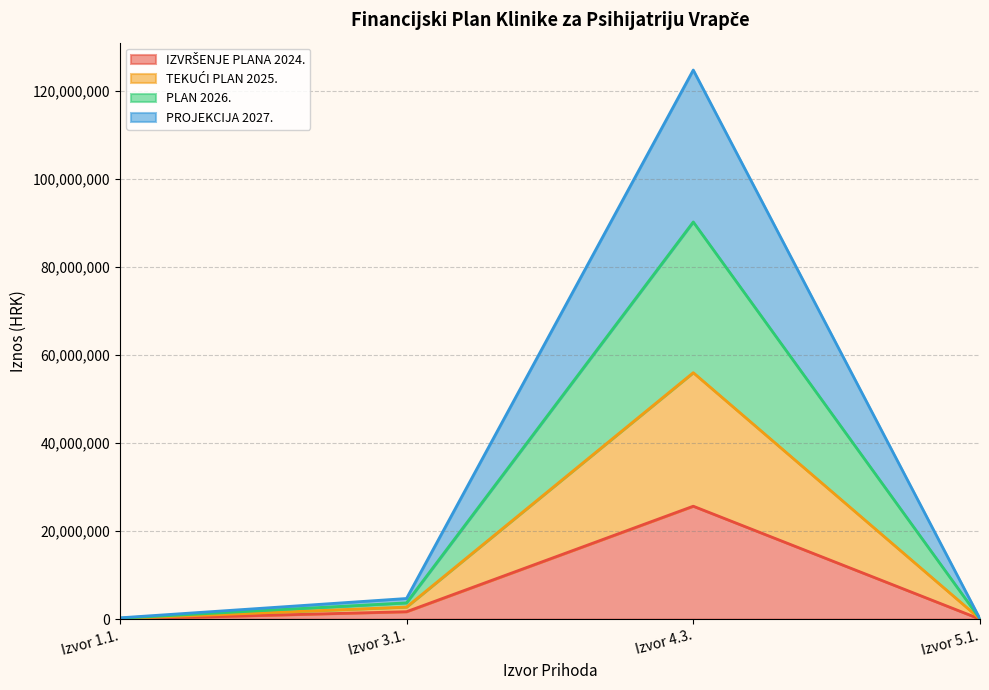

At which category does the chart reach its minimum across all series?

Izvor 5.1.